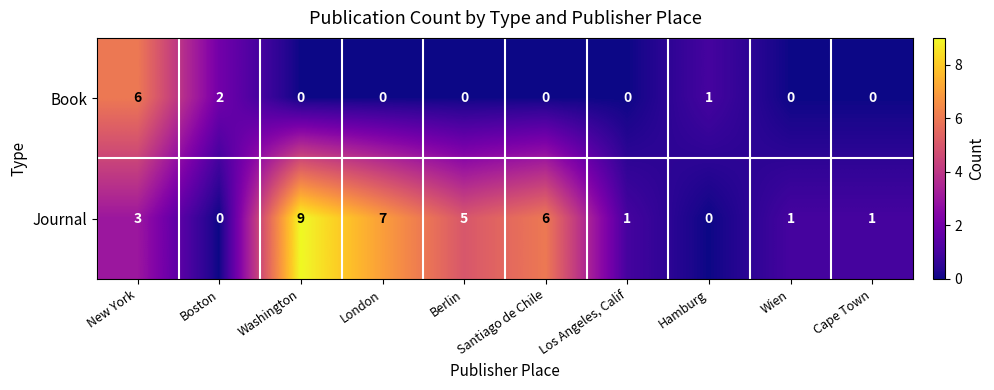

List the series in order of their overall mean, lowest first.

Book, Journal